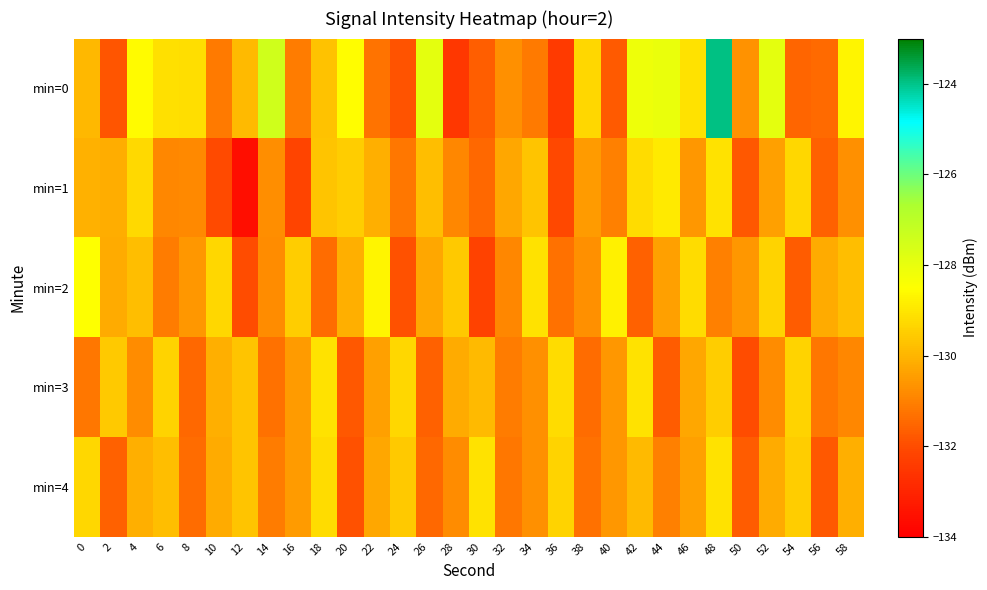

What is the total value across all series at 32?

-654.2